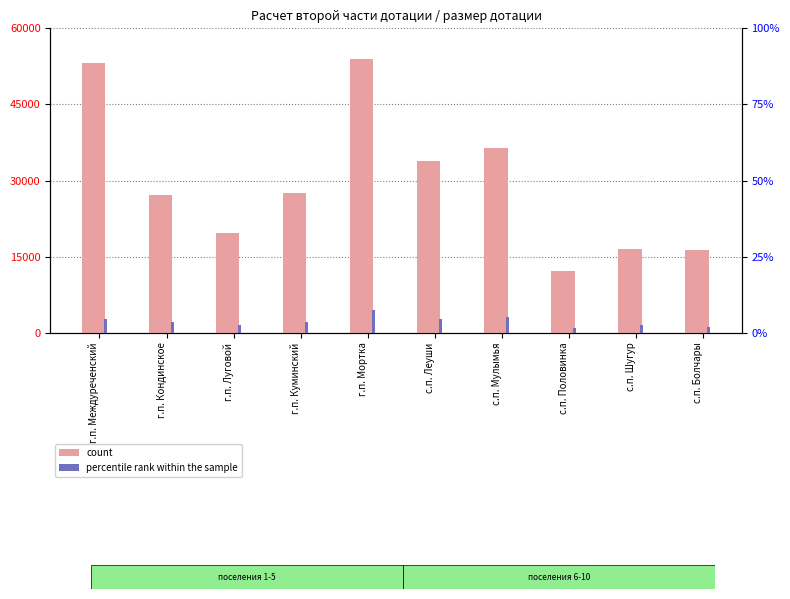

What is the value of the count bar at the 3rd from the left?

19765.4